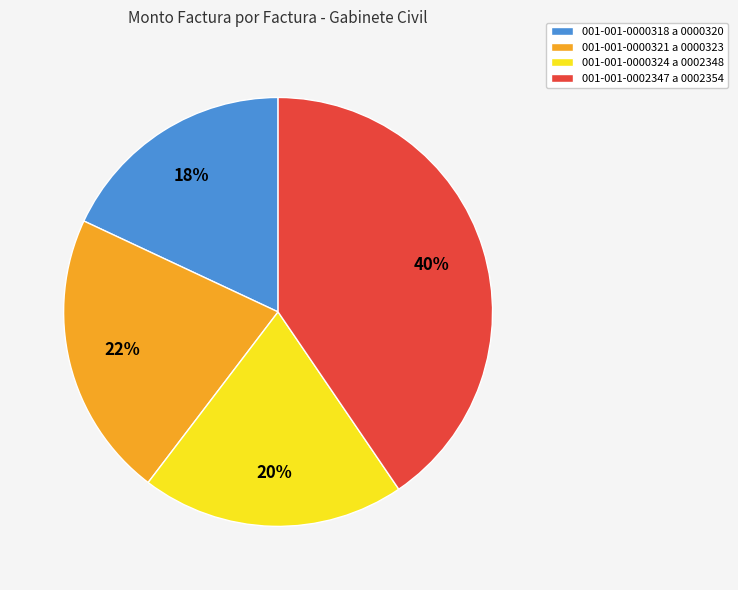

To the nearest percent, what percentage of the pie is 001-001-0002347 a 0002354?

40%